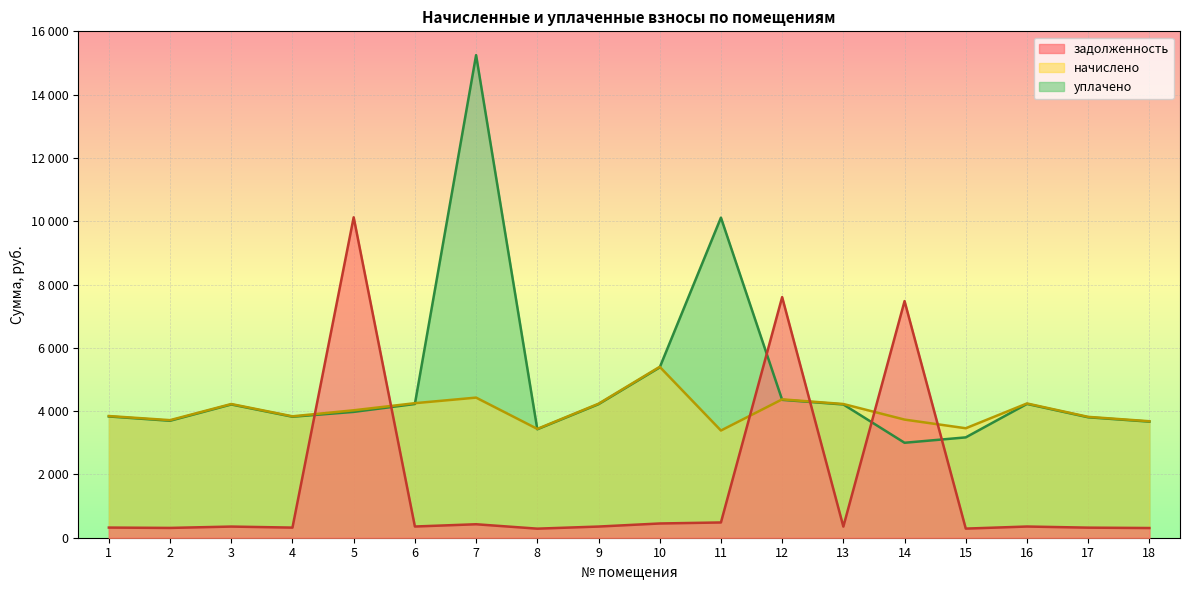

At which label is уплачено closest to 9123?

11